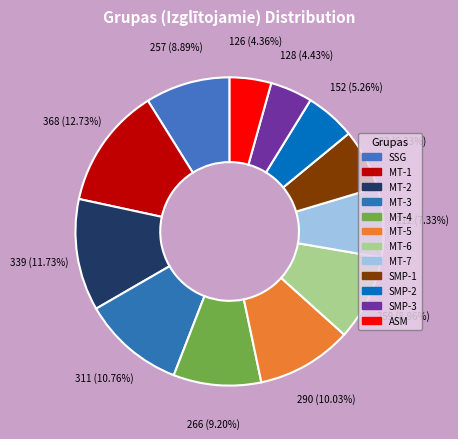

To the nearest percent, what portion does SSG represent?

9%